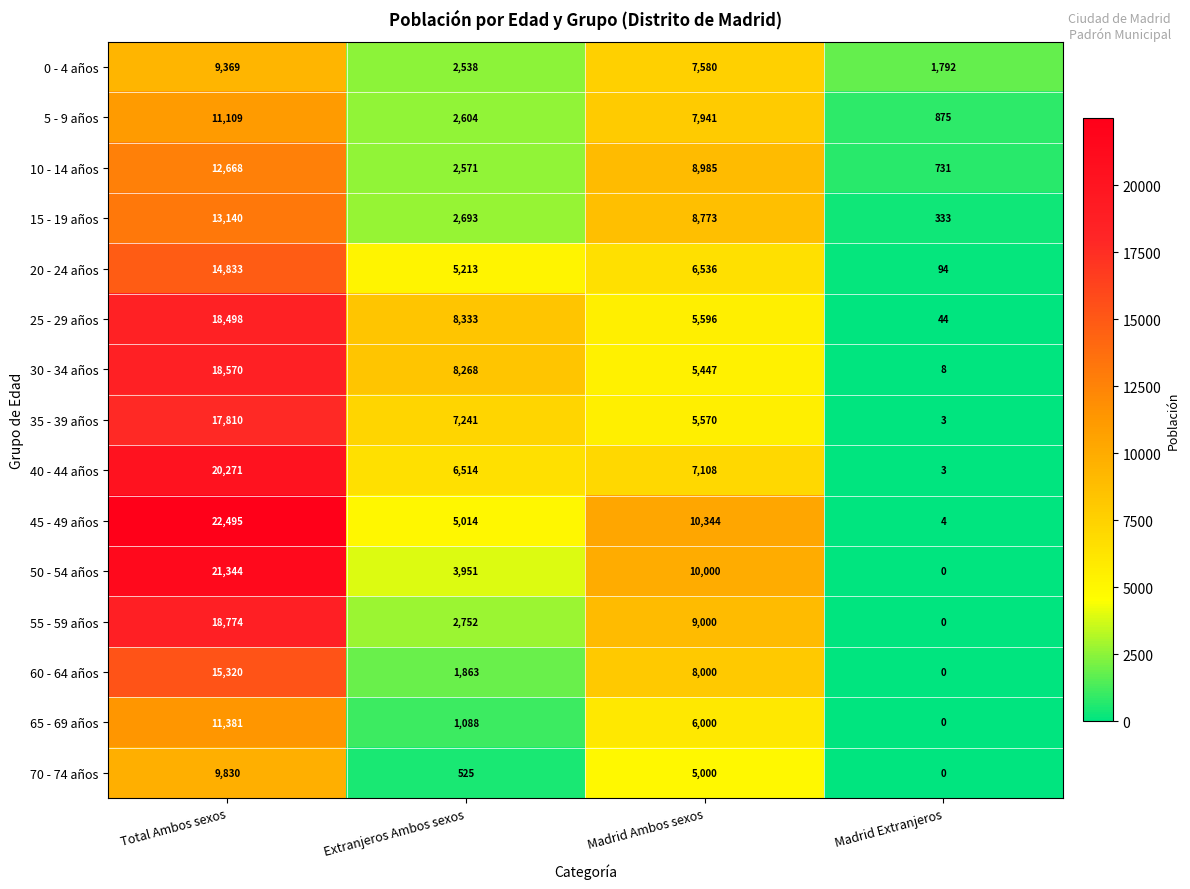

Where does the 45 - 49 años series first go above 10344?

Total Ambos sexos